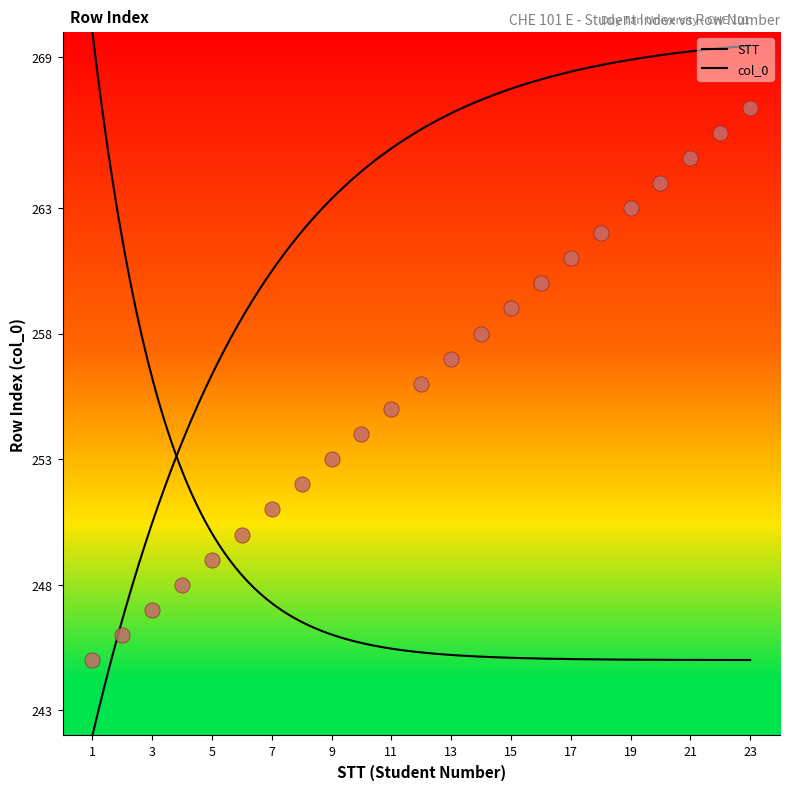

Approximately how many times larger is the value at 20 compared to 14?

1.0